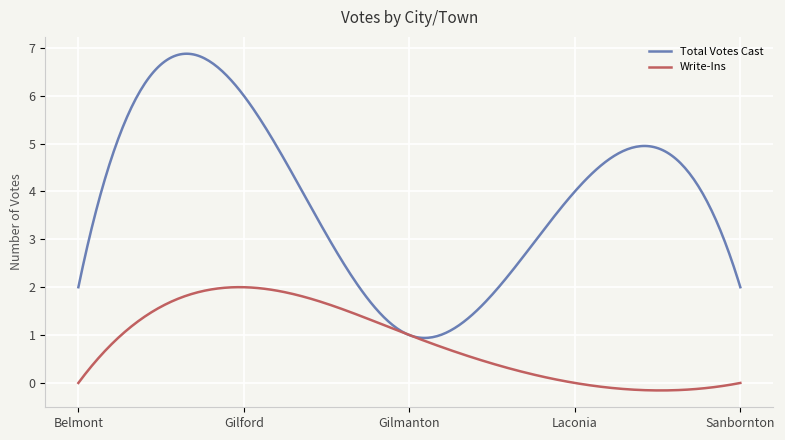

Which series has the largest total across all categories?

Total Votes Cast